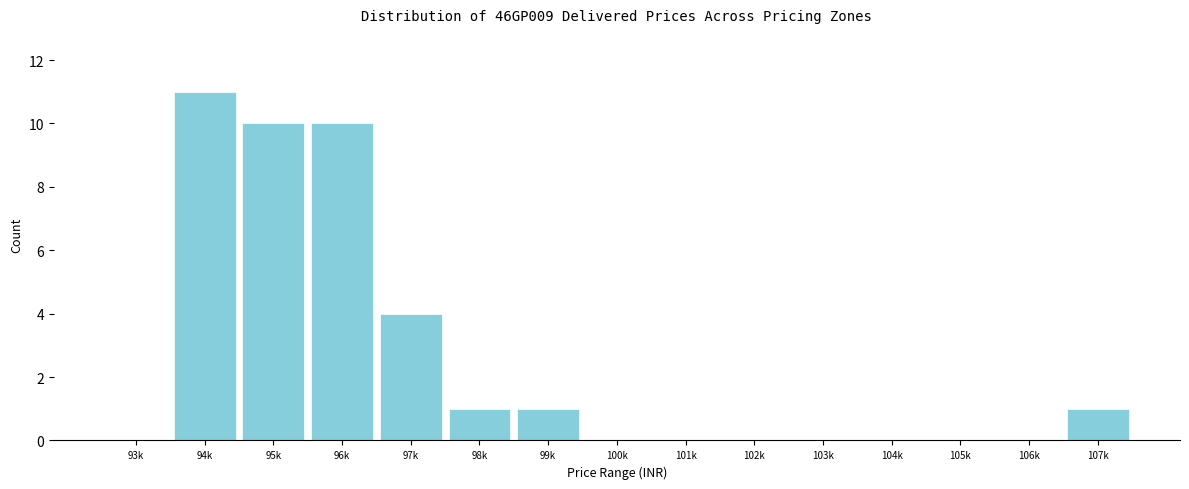

Reading left to right, extract all data points from this chart.

93k=0	94k=11	95k=10	96k=10	97k=4	98k=1	99k=1	100k=0	101k=0	102k=0	103k=0	104k=0	105k=0	106k=0	107k=1